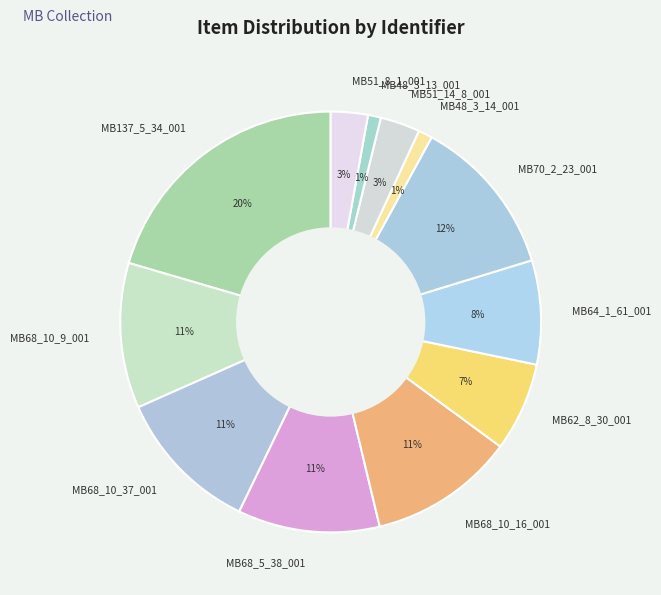

What is the ratio of the value at MB51_14_8_001 to the value at MB68_5_38_001?

0.3